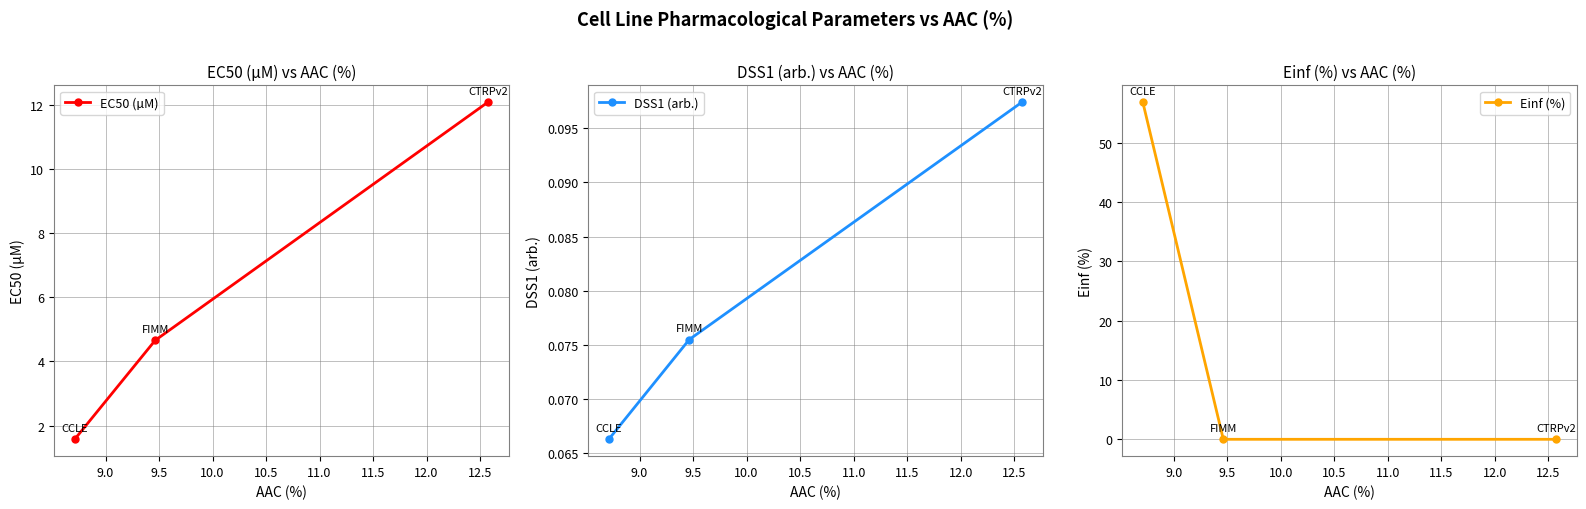

What is the minimum value for EC50 (µM)?

1.6